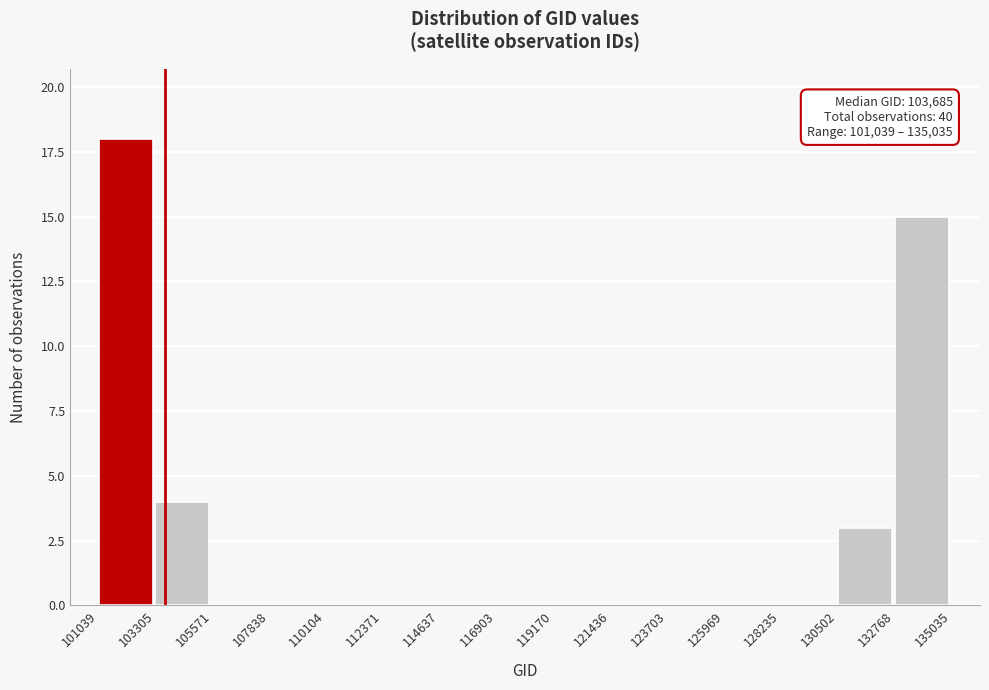

Over which range of the x-axis is the bar tallest?

101039 to 103305